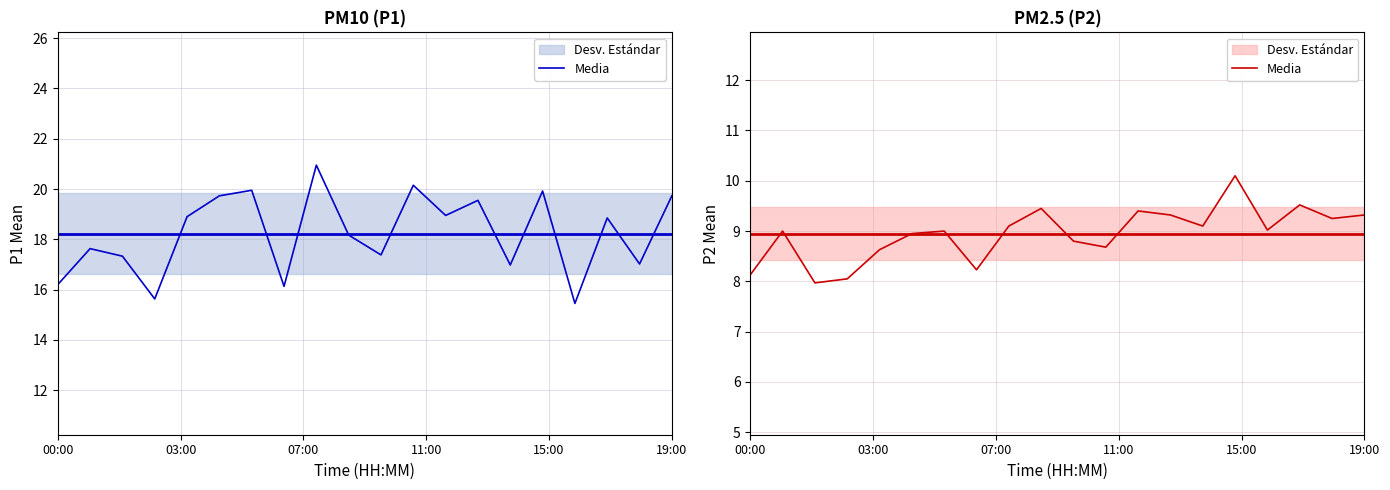

What is the value of the 11th point from the left?

8.8